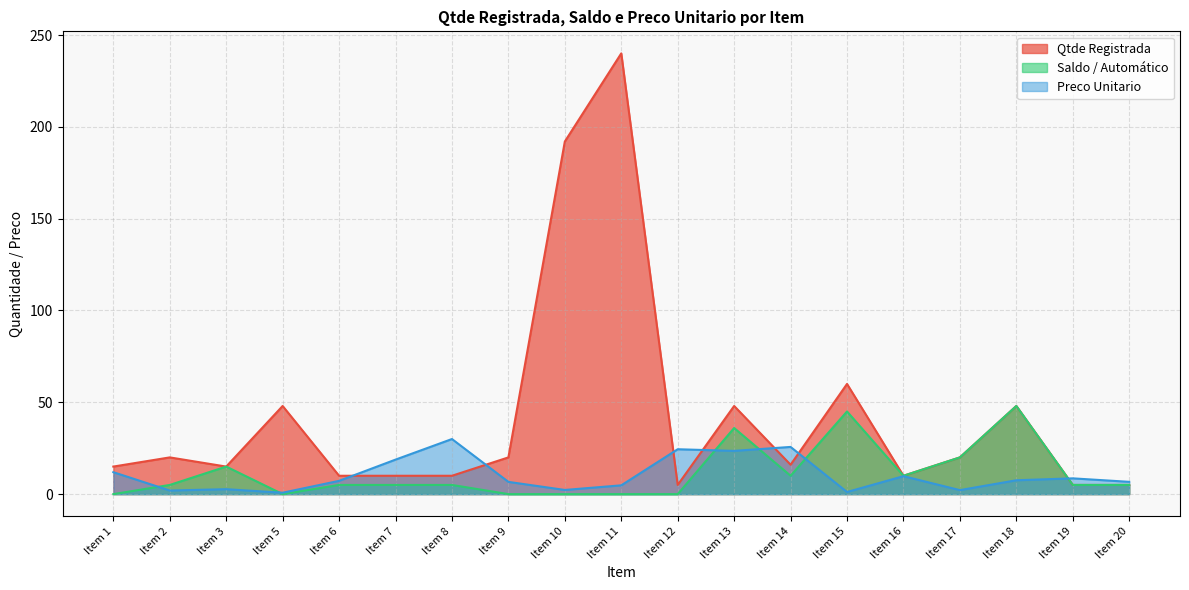

True or false: Saldo / Automático has a value of 0.0 at Item 5.

True